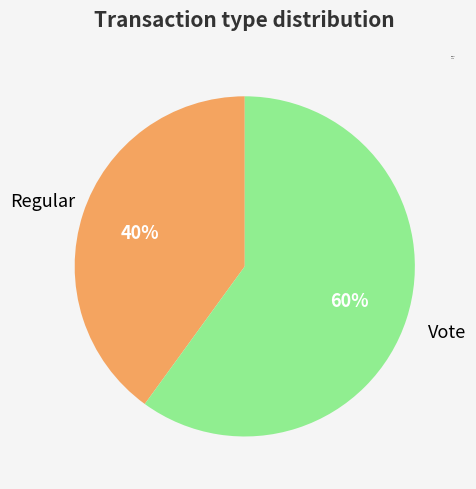

Is Regular the majority of the pie?

No